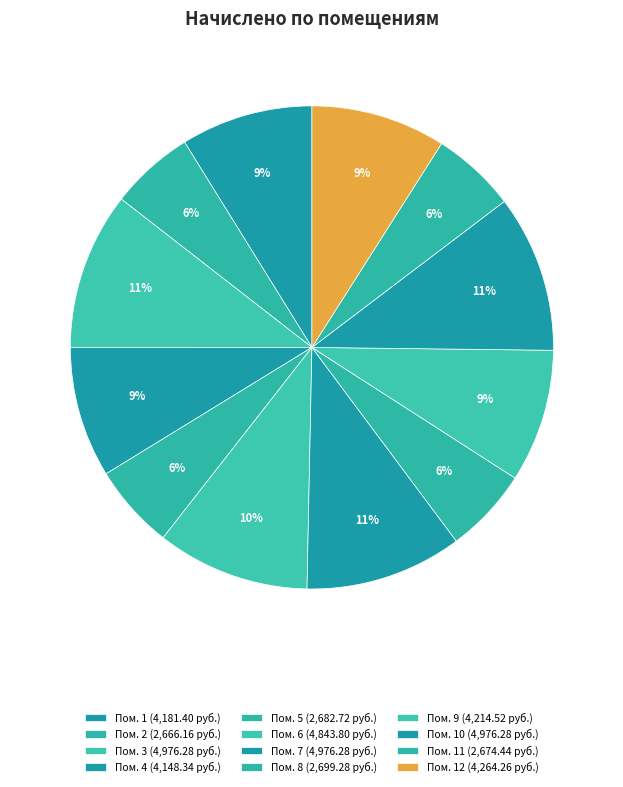

Which slice is the largest?

3